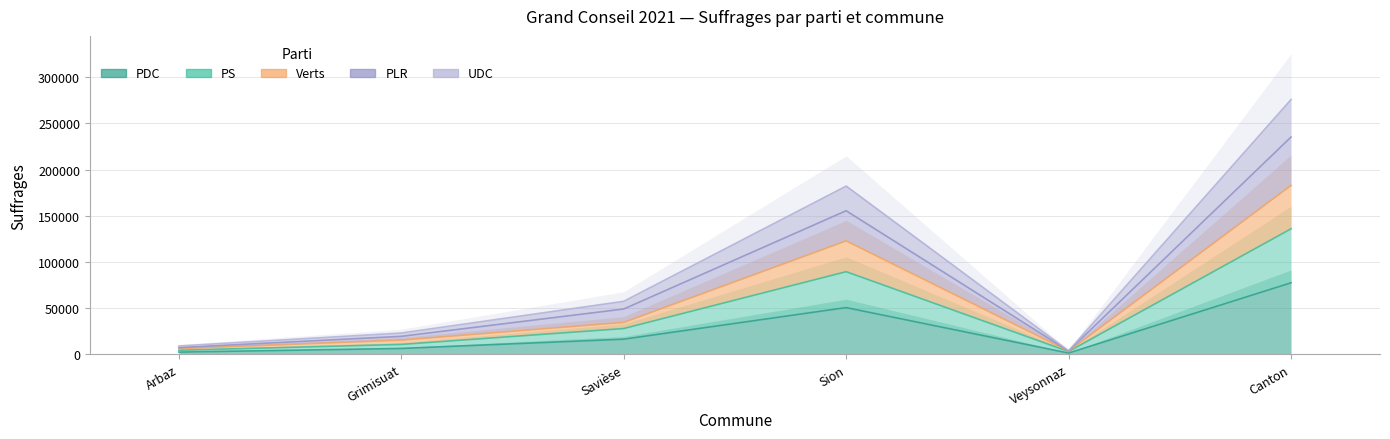

True or false: PDC has more than 2 points higher than both neighbors.

False